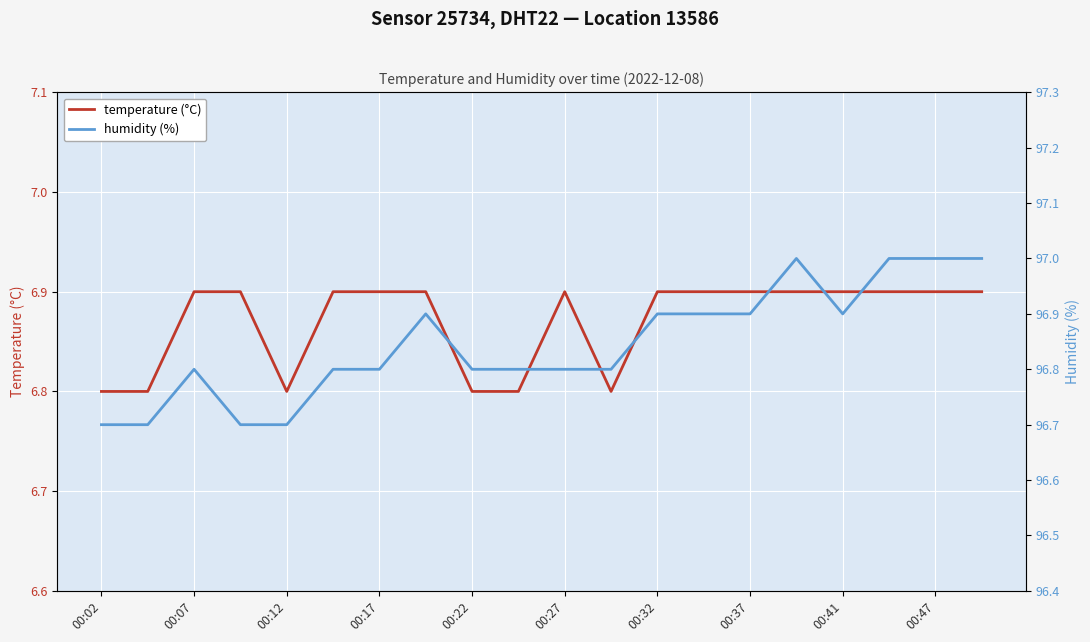

At which category is the sum across all series the highest?

15